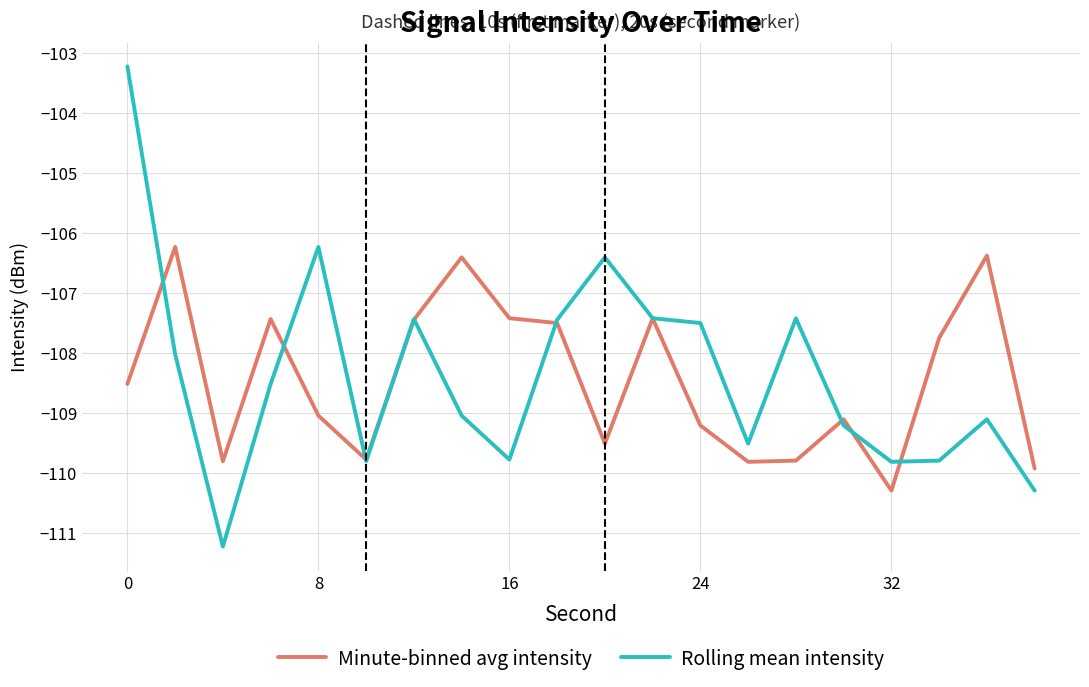

What is the greatest value displayed?

-103.2